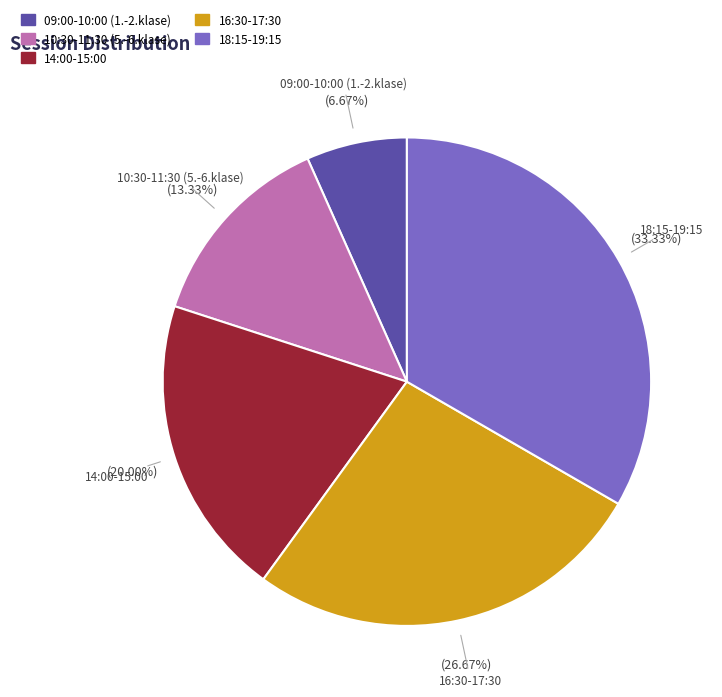

How many slices are in this pie chart?

5